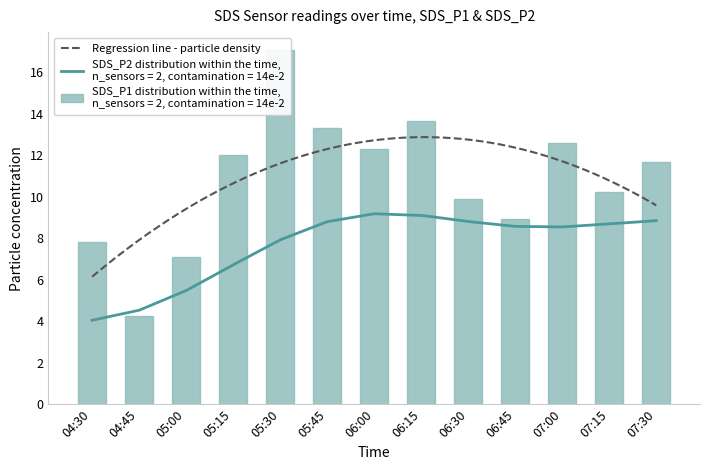

How many data points are less than 11?

6